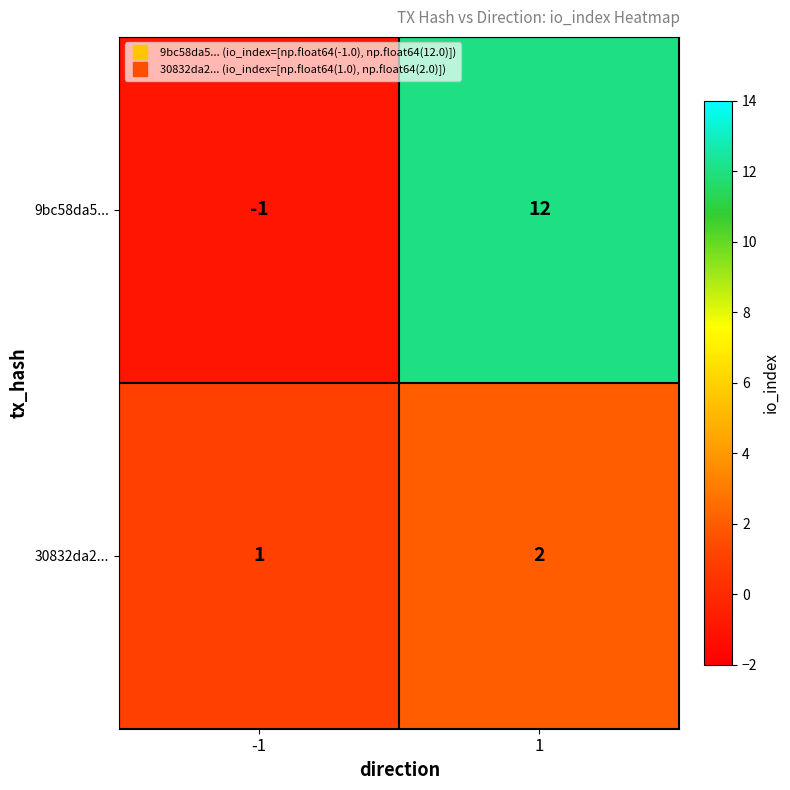

List the series in order of their peak value, lowest first.

30832da2..., 9bc58da5...